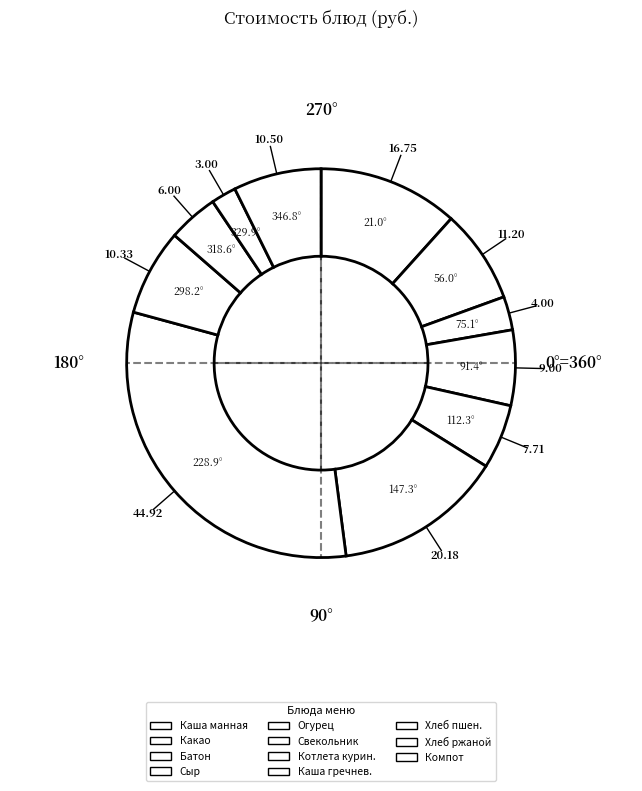

Count the number of slices in the pie.

11